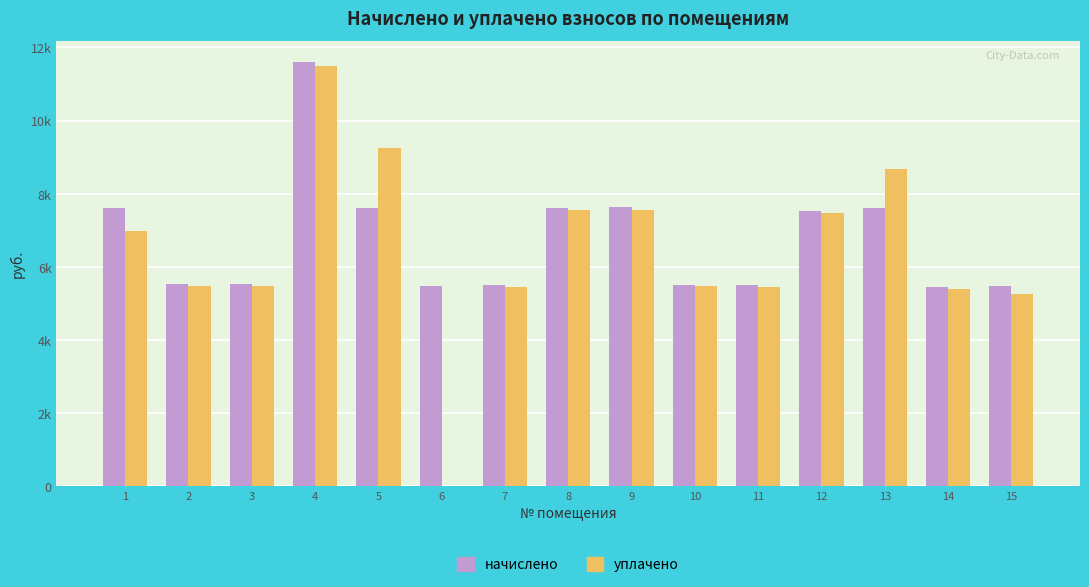

Which series has the widest spread of values?

уплачено